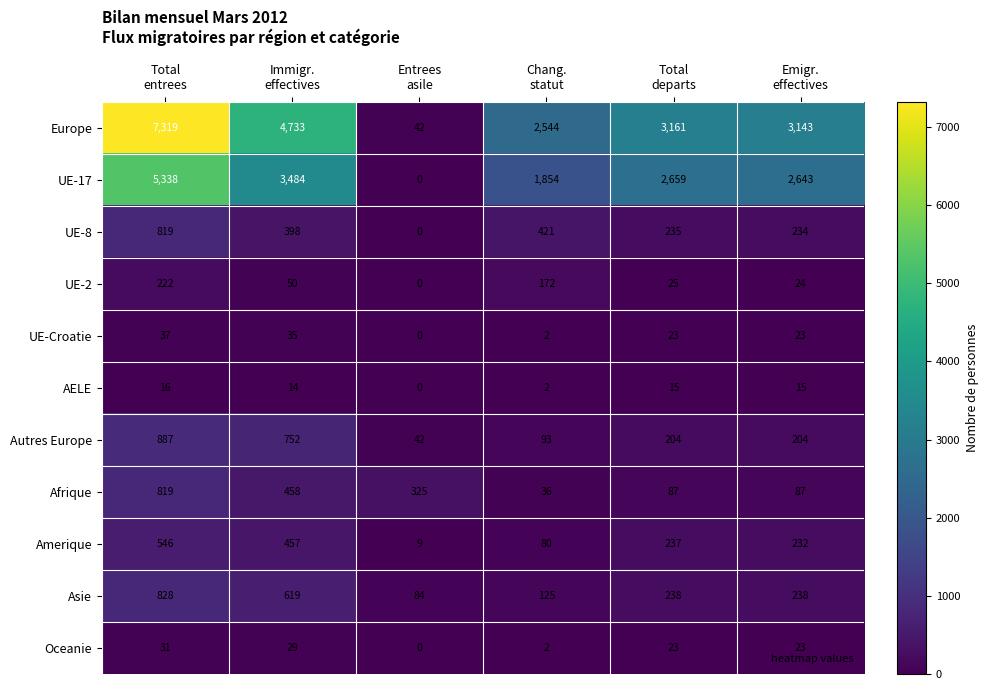

What is the greatest value displayed?

7319